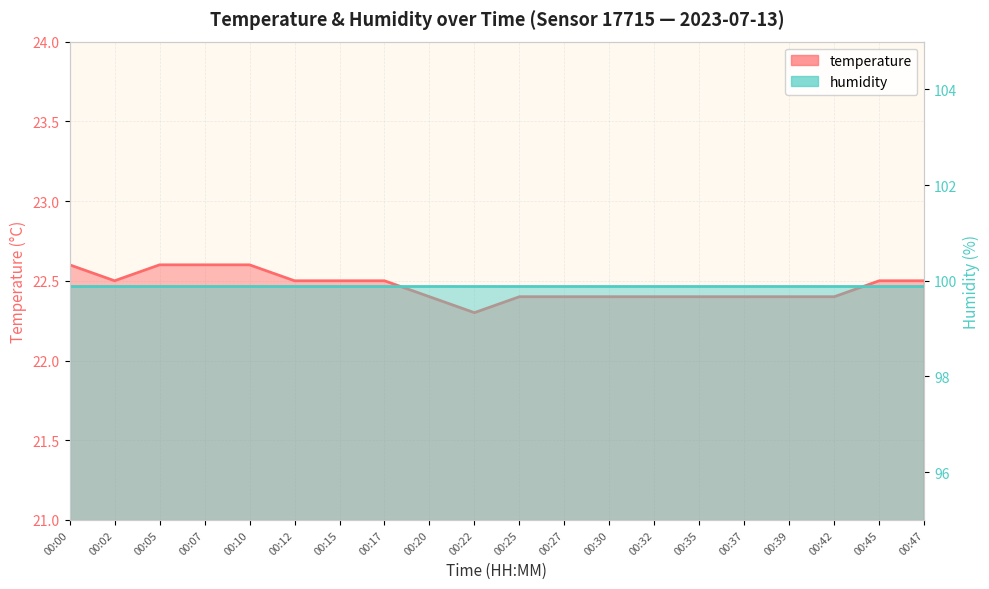

What are all the series names shown in the legend?

temperature, humidity